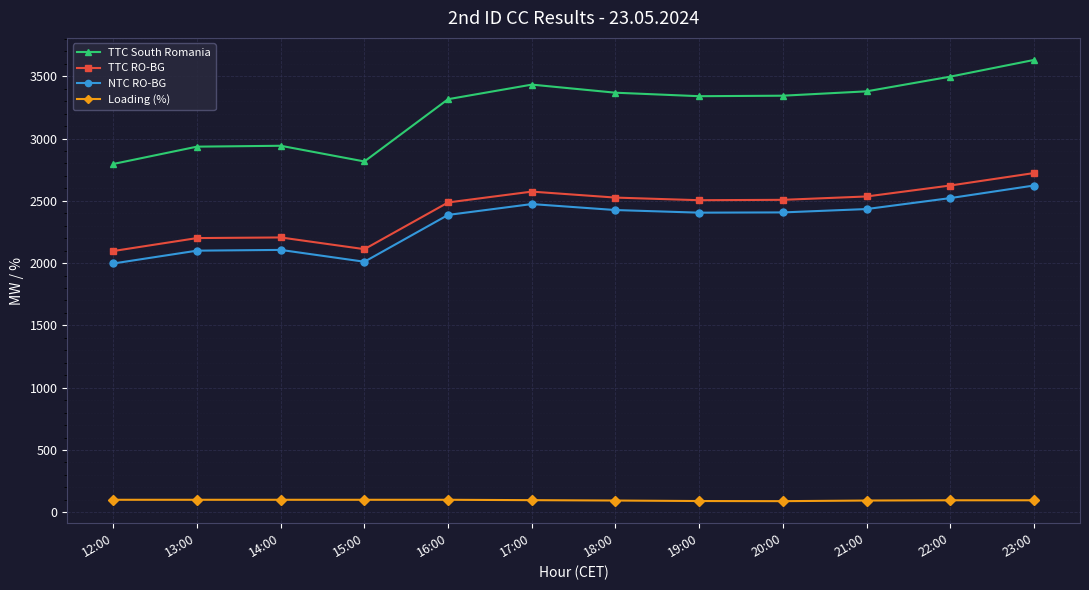

What is the minimum value shown in the chart?

89